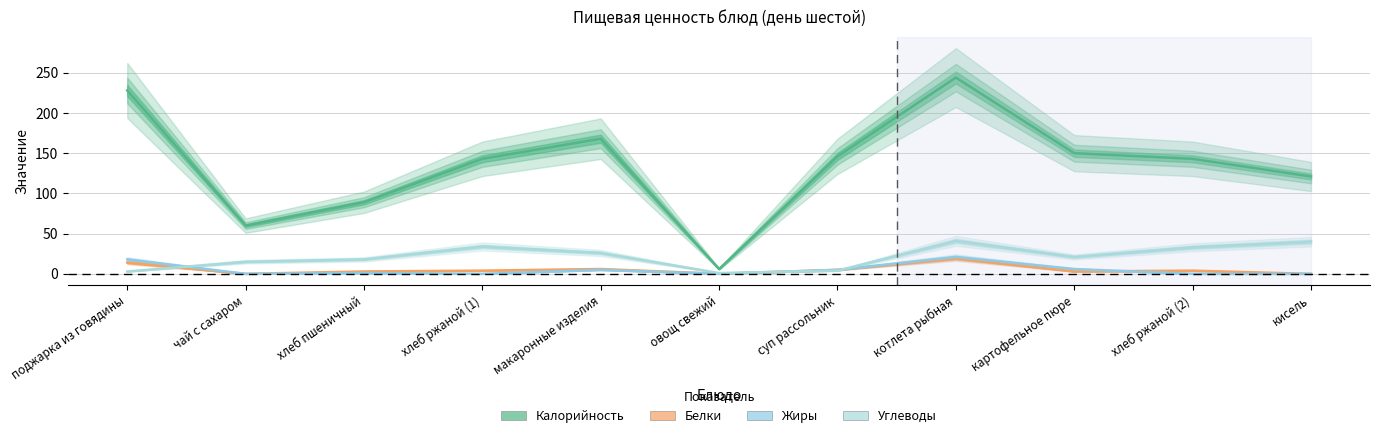

Which series has the largest range (max minus min)?

Калорийность